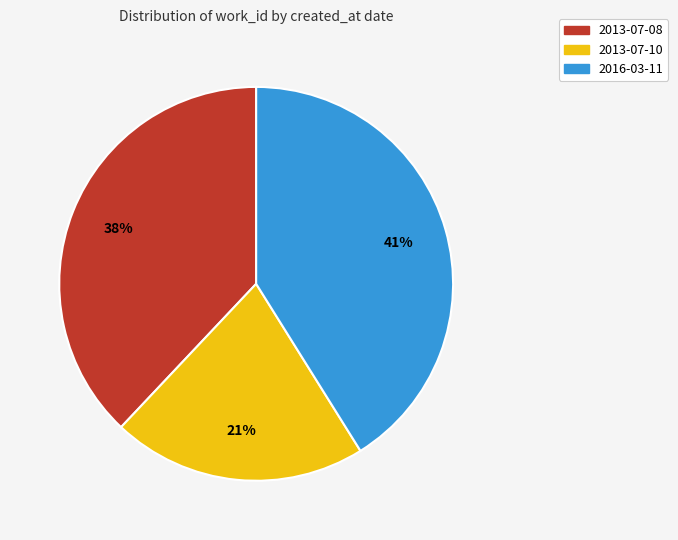

Count the number of slices in the pie.

3